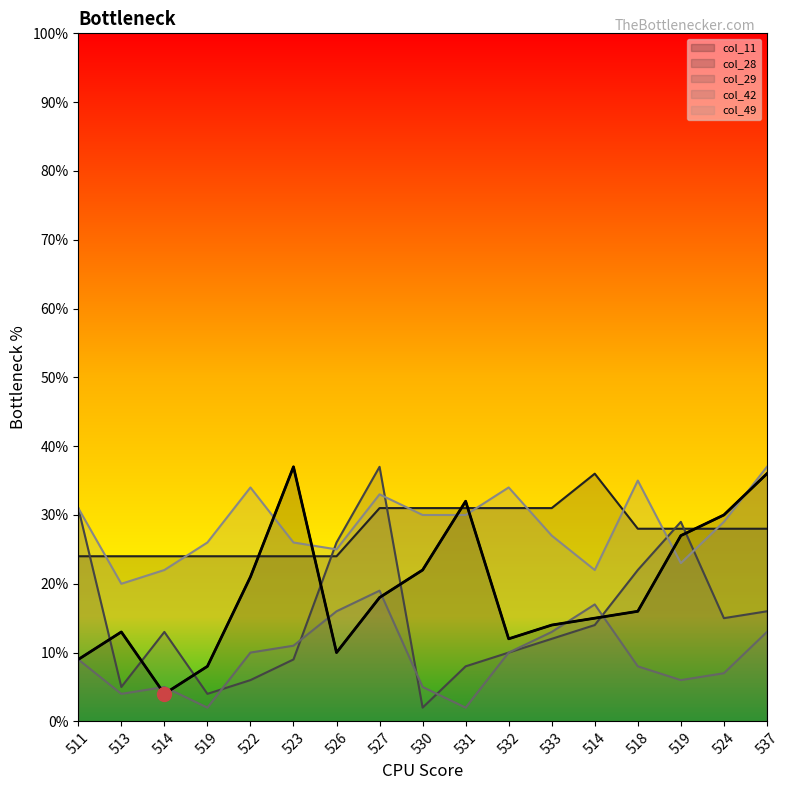

What is the difference between the maximum and minimum values in the col_11 series?

33